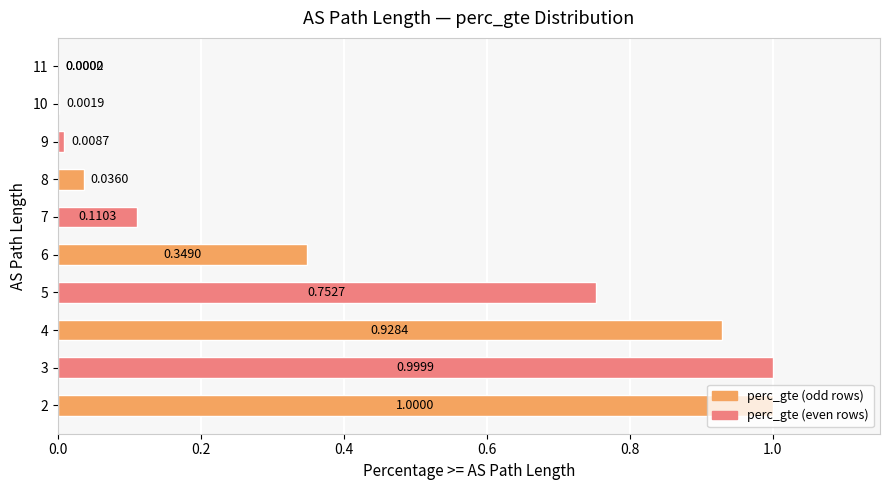

True or false: the data shows 0.0 at 10.

False